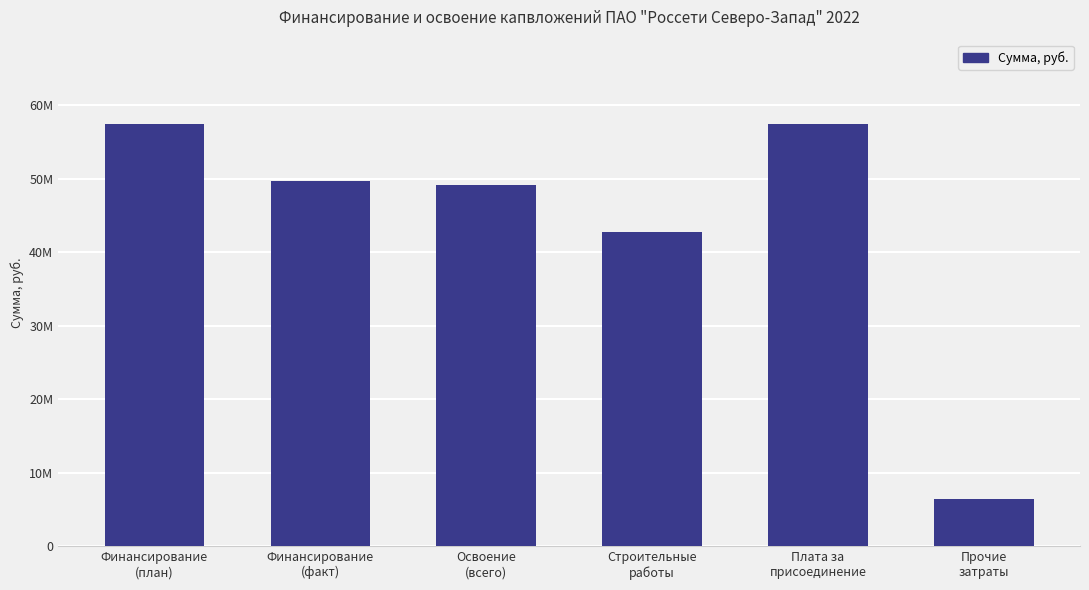

What position from the right is Финансирование
(план)?

6